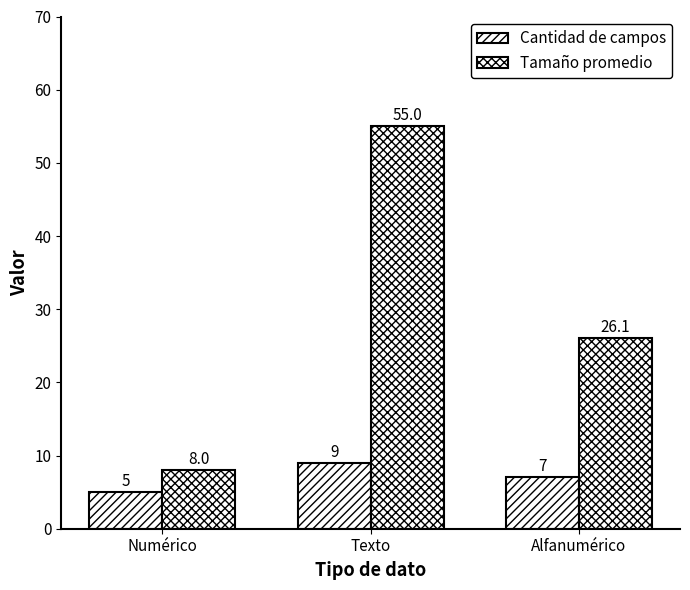

How many bars are there in total?

6